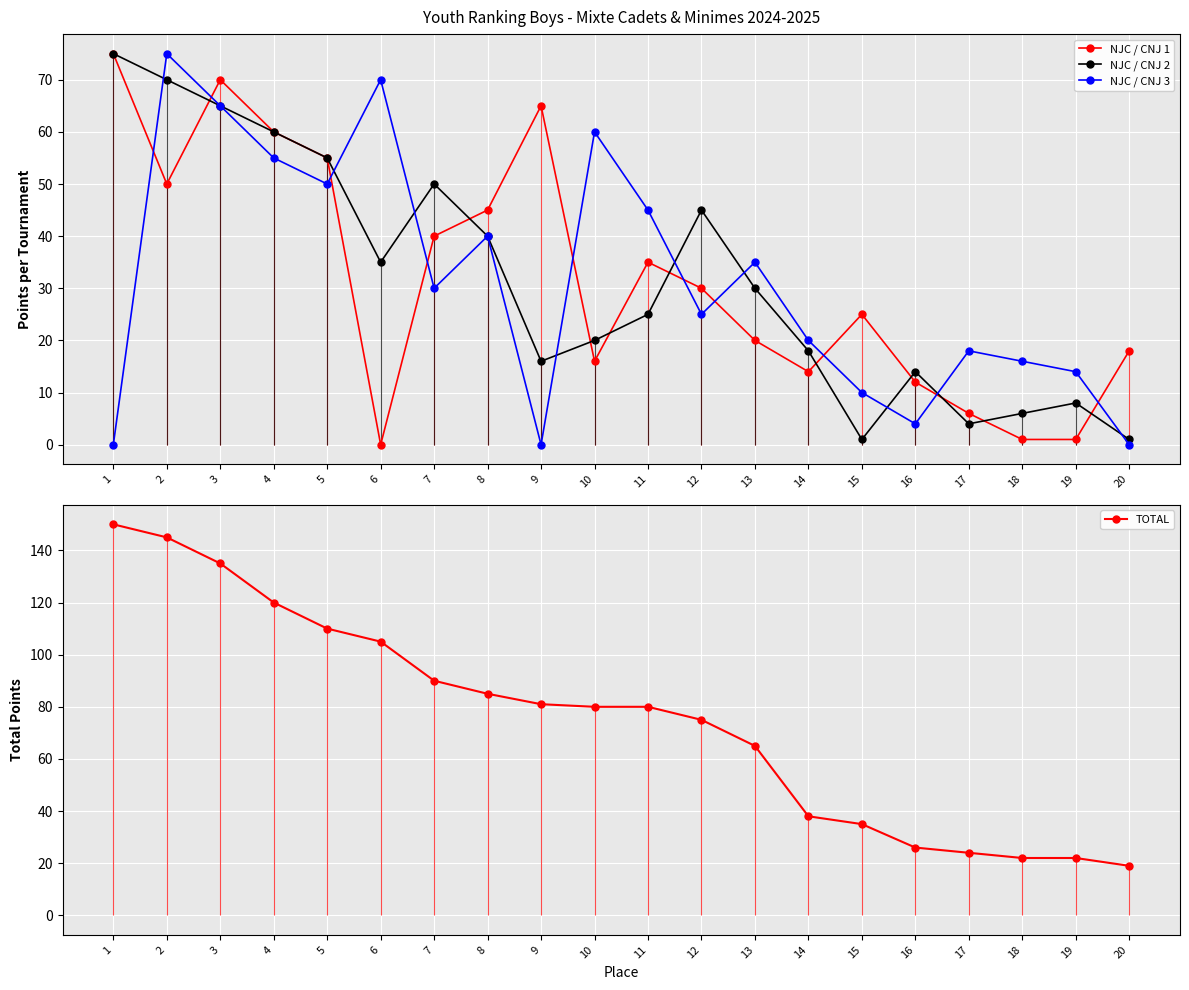

What is the difference between the highest and lowest values at 15?

34